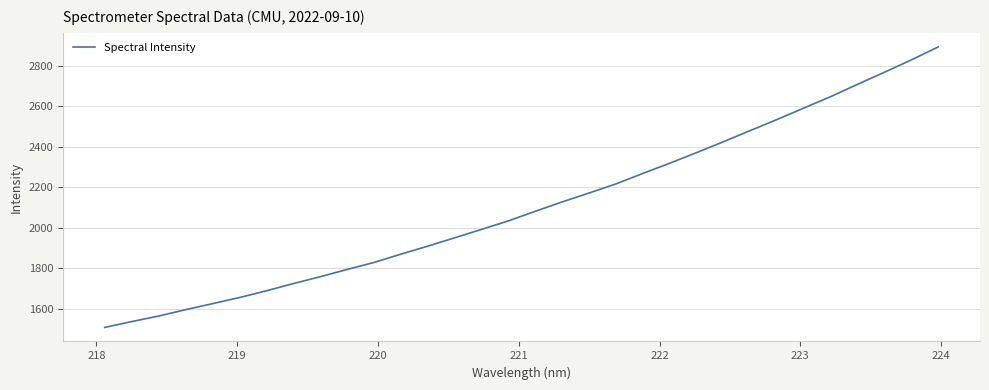

What is the average value?

2108.7